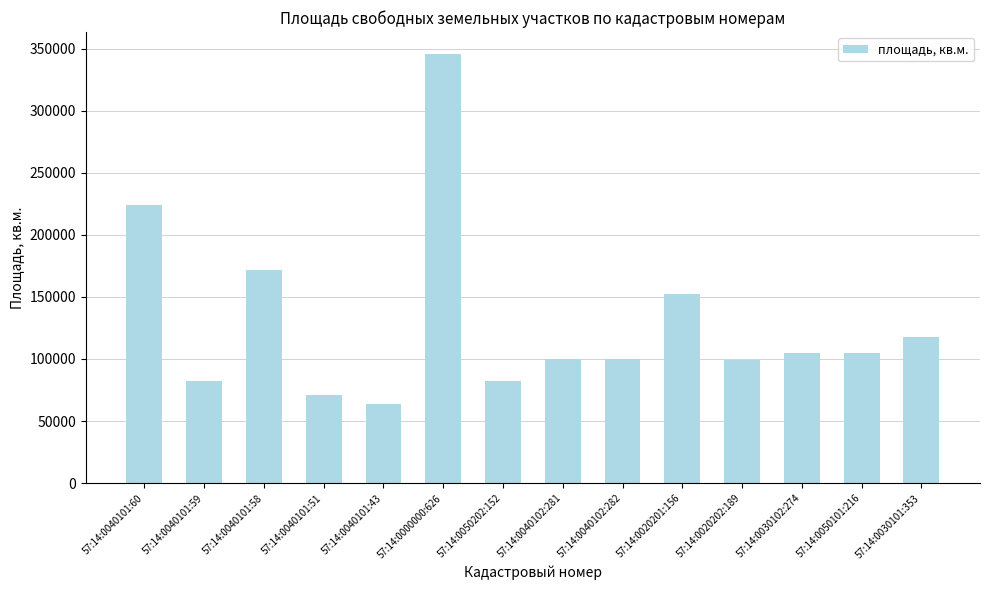

What is the minimum value shown in the chart?

63812